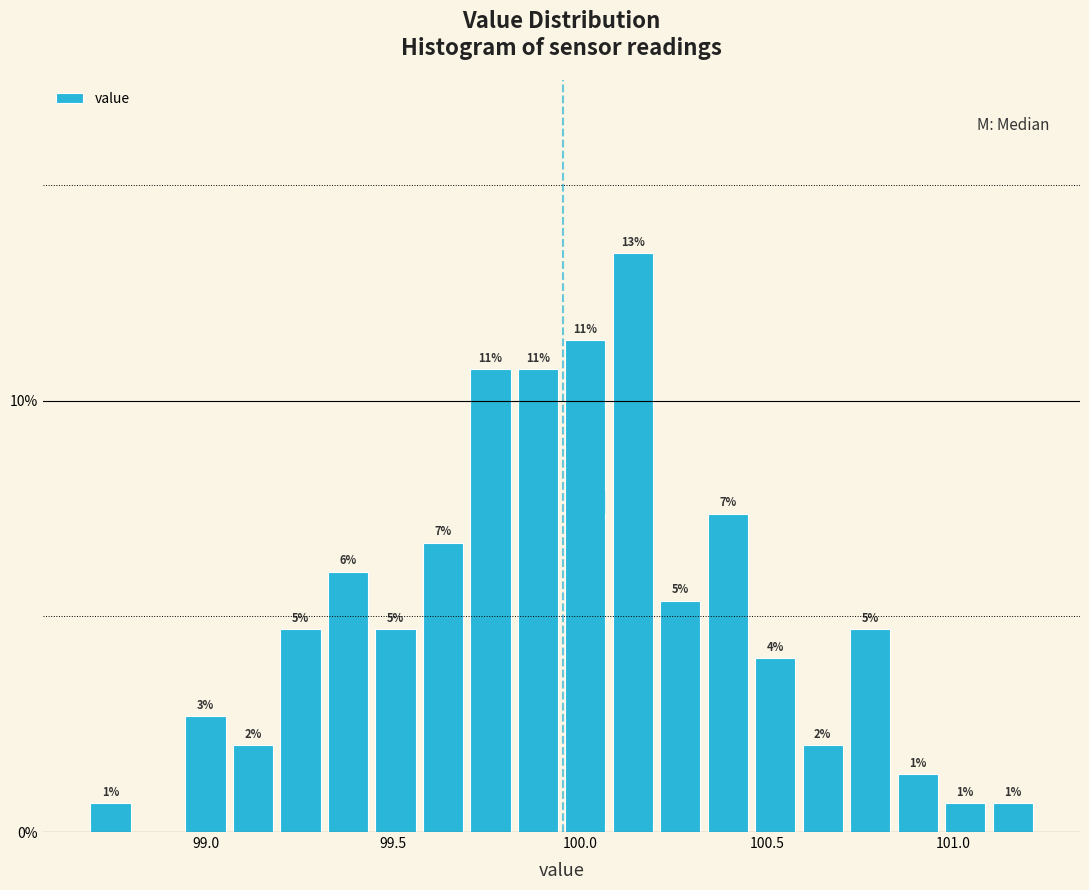

Read against the x-axis, roughly where is the centre of the tallest bar?

100.15